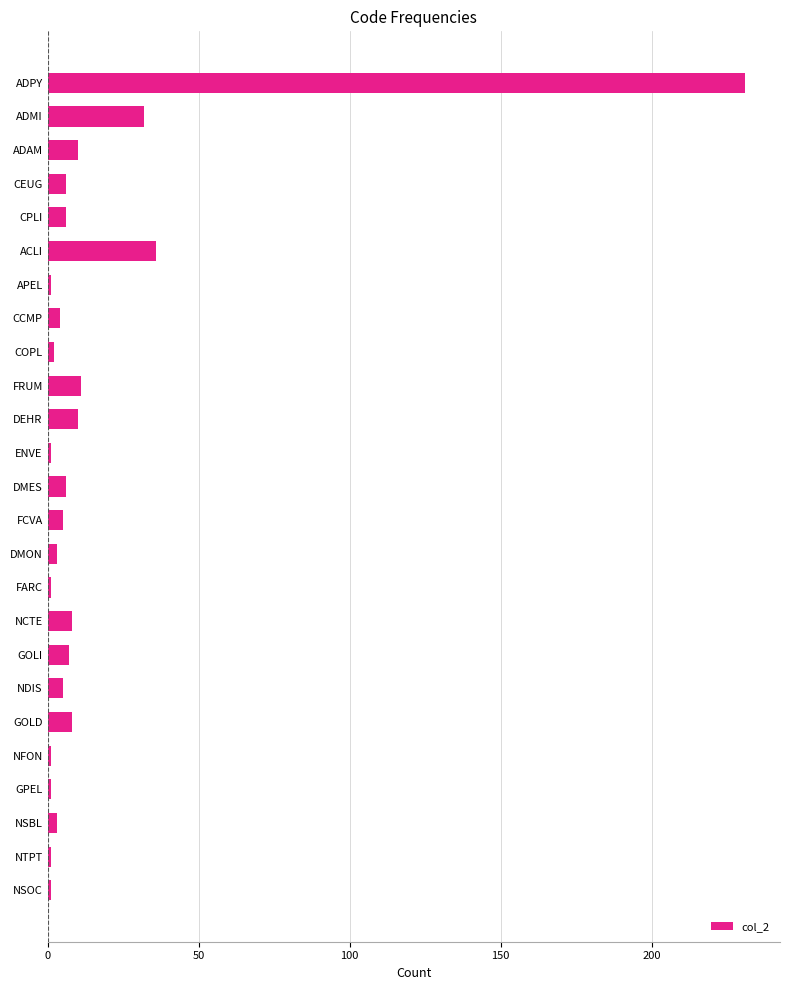

What is the greatest value displayed?

231